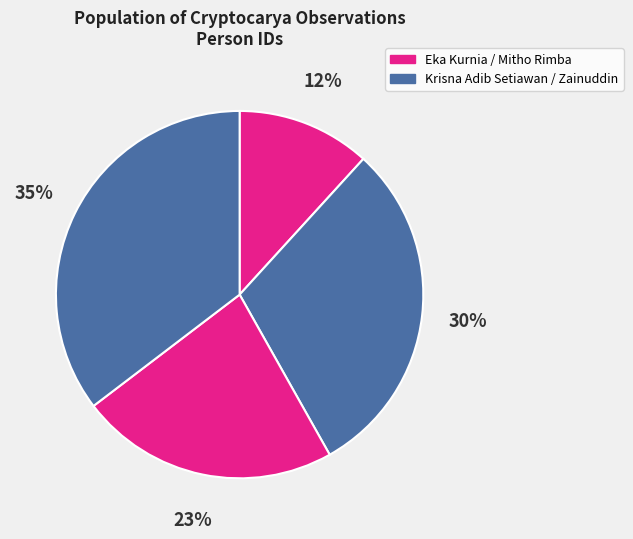

How many segments does this pie chart have?

4